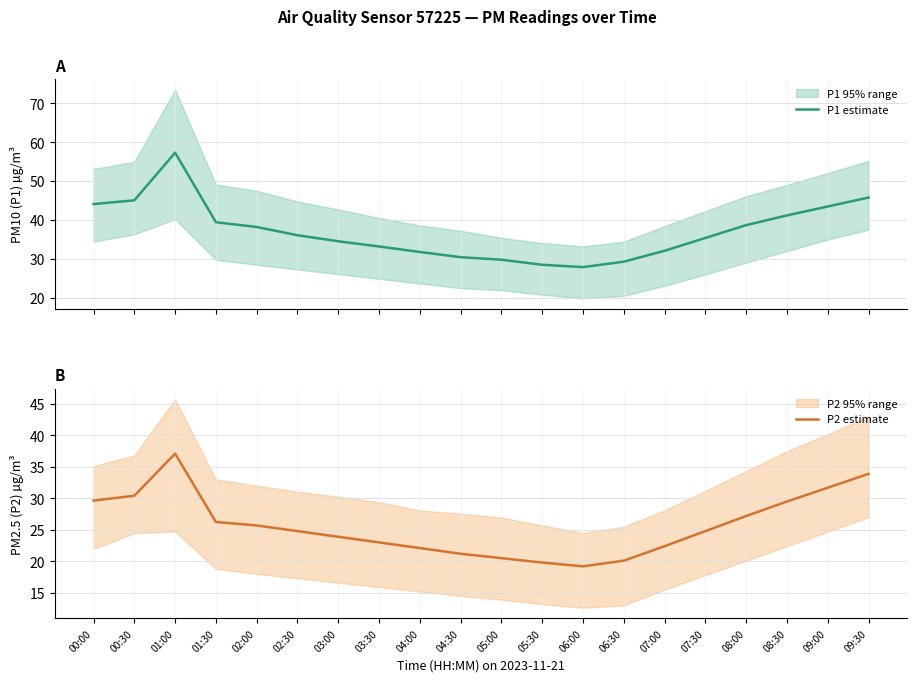

What is the difference between the maximum and minimum values in the P1 estimate series?

29.4